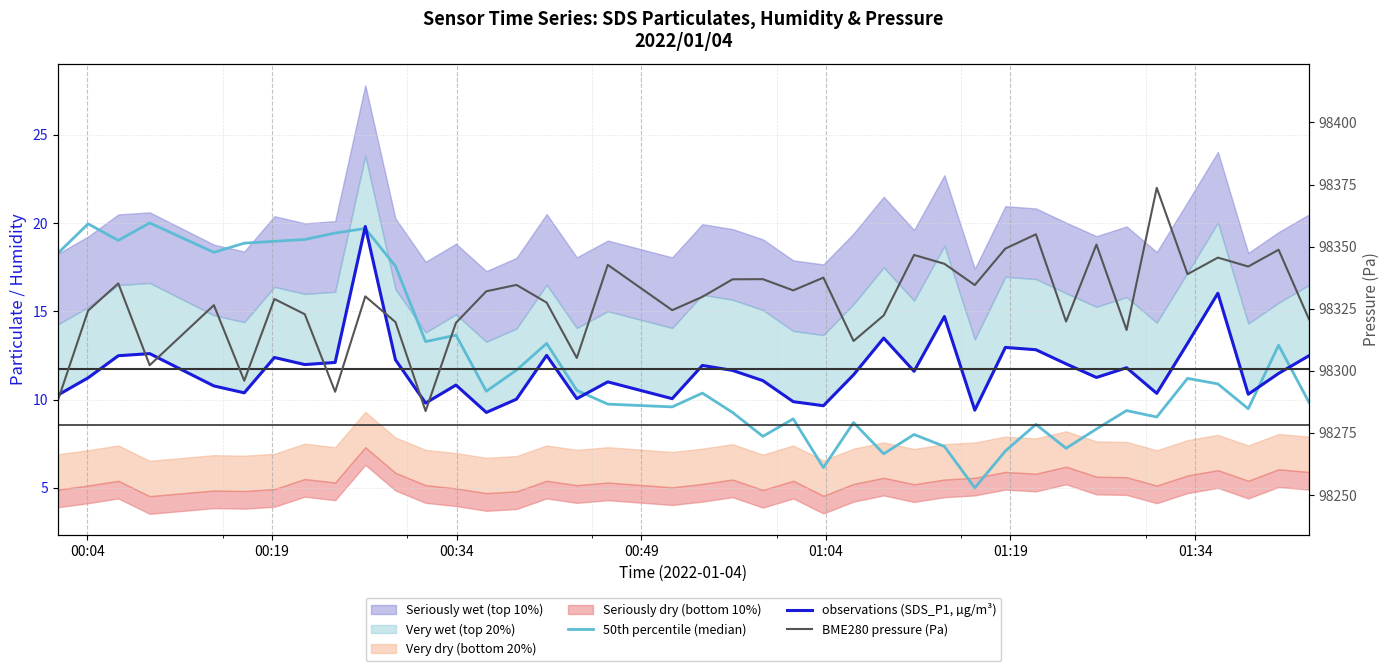

What is the total value across all series at 00:19?

98355.4